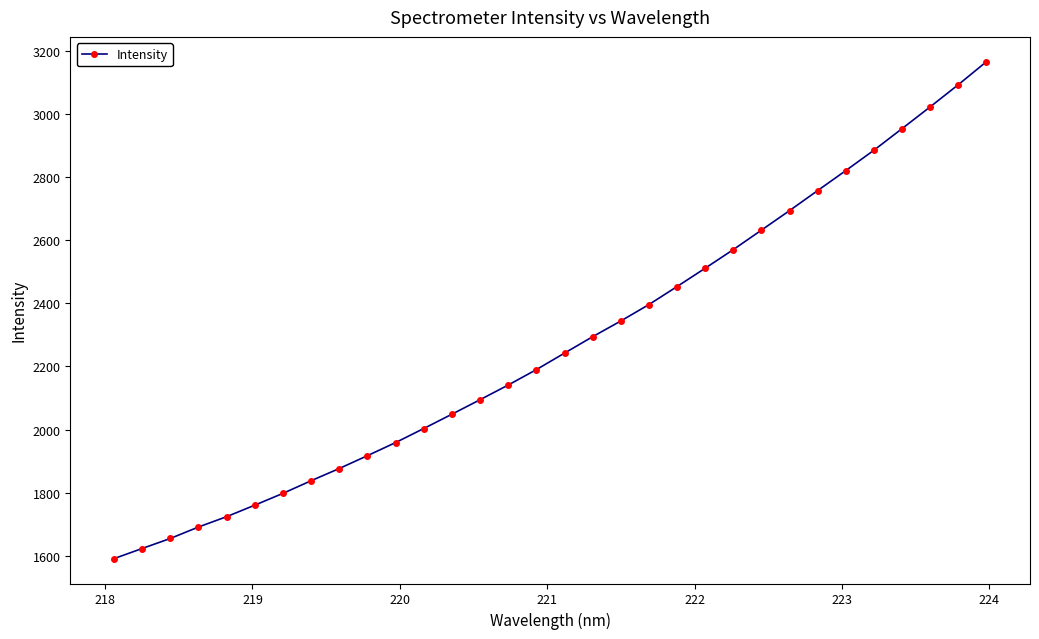

What is the difference between the maximum and minimum values?

1573.6